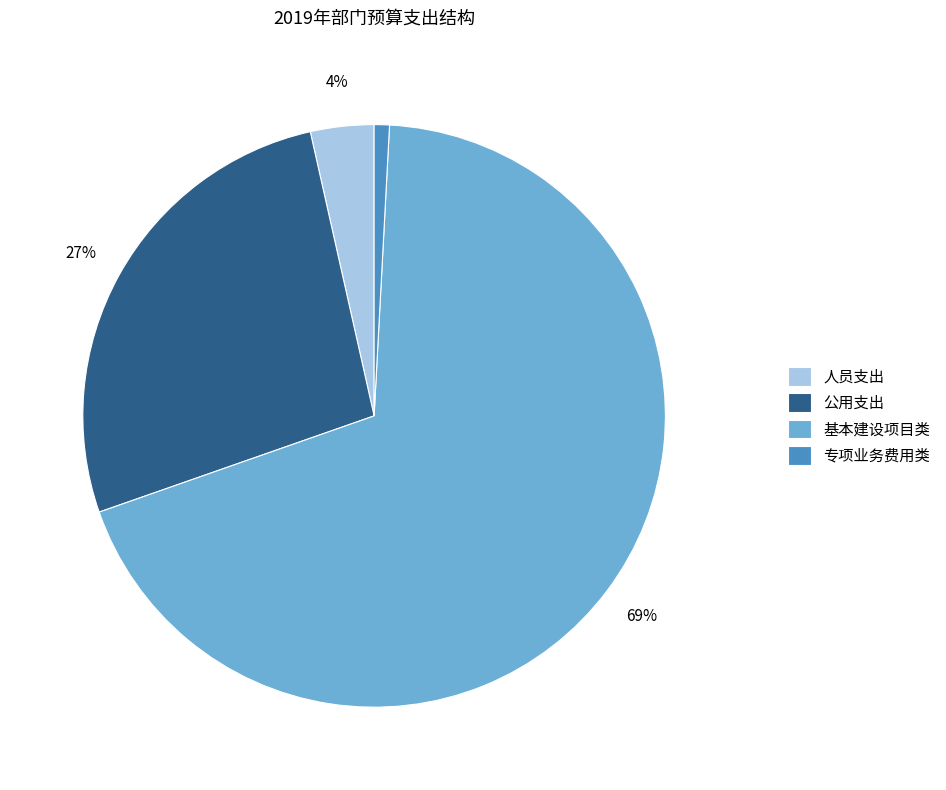

To the nearest percent, what is the difference between the 人员支出 and 专项业务费用类 slice percentages?

3%